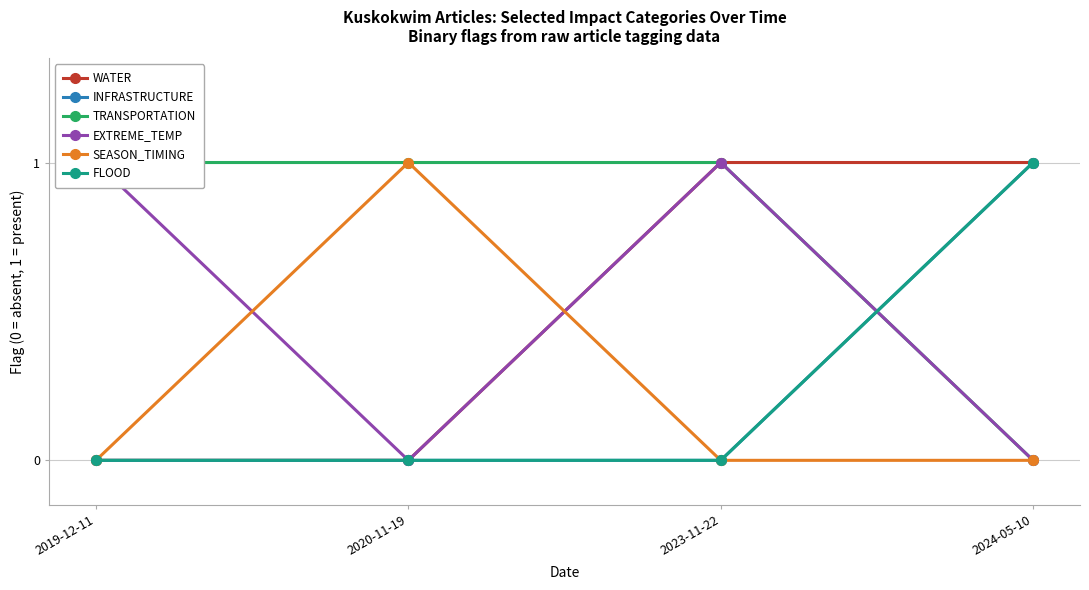

The value of FLOOD at 2020-11-19 is 0. True or false?

True